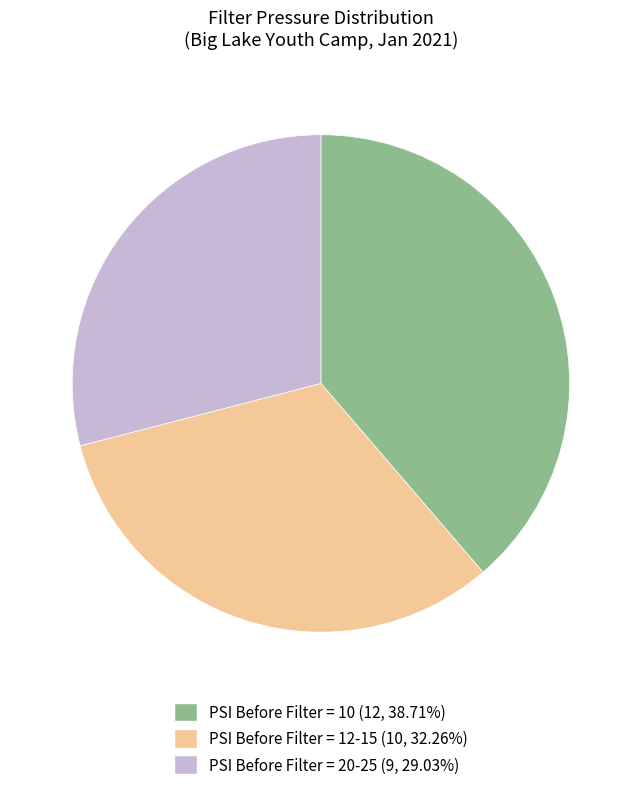

Does any single category account for the majority?

No